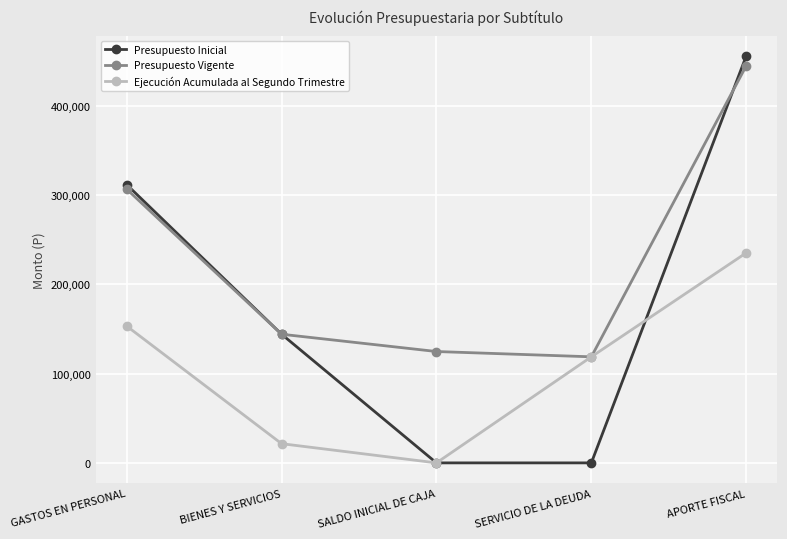

Count the Presupuesto Inicial values in the range 0 to 311670.

4